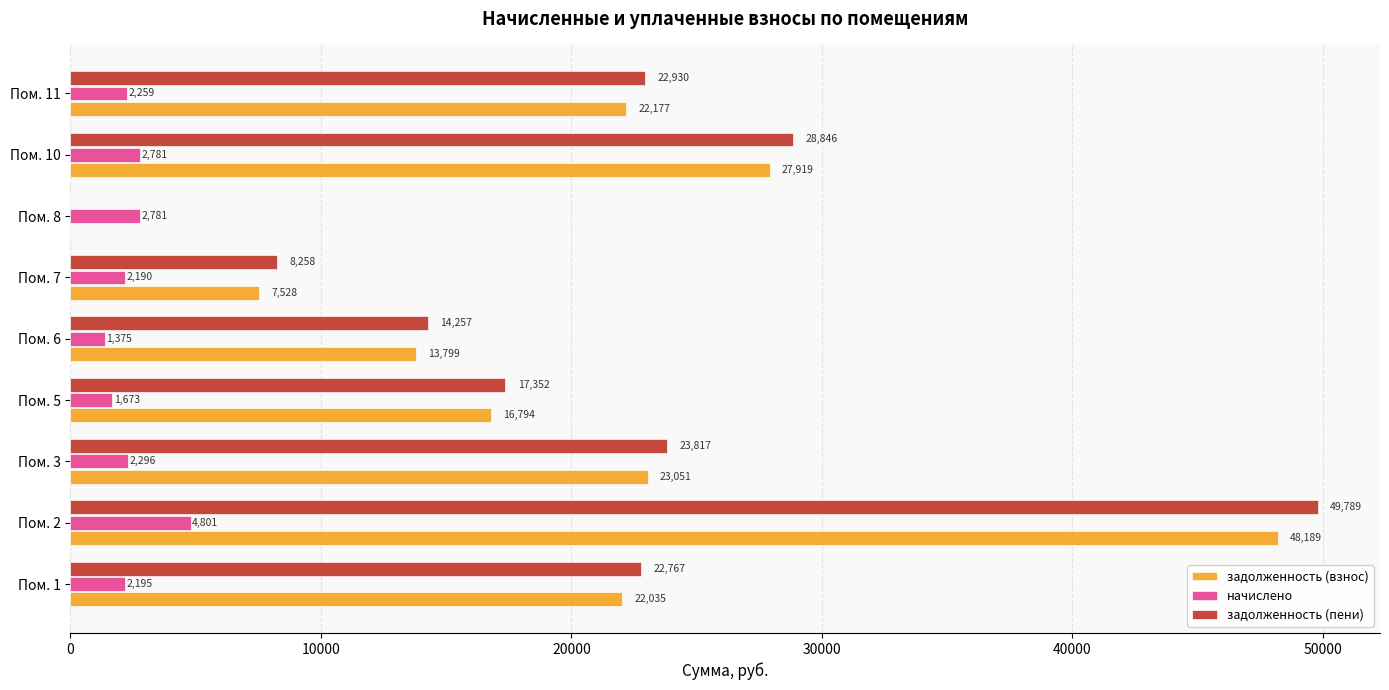

The value of задолженность (пени) at Пом. 10 is 41535.8. True or false?

False